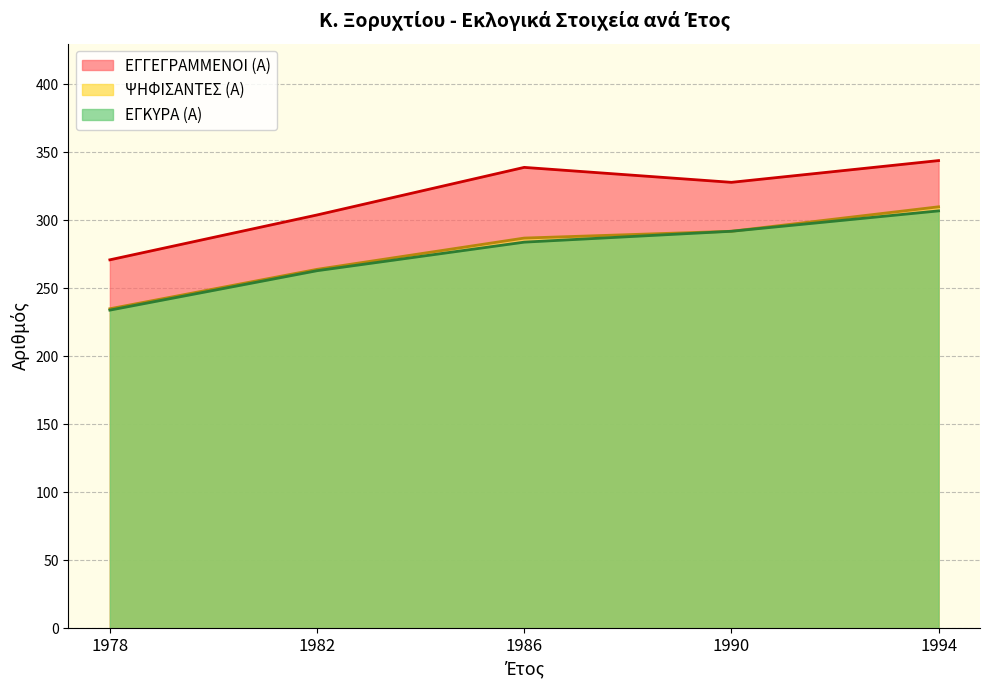

What is the sum of all ΕΓΓΕΓΡΑΜΜΕΝΟΙ (Α) values?

1586